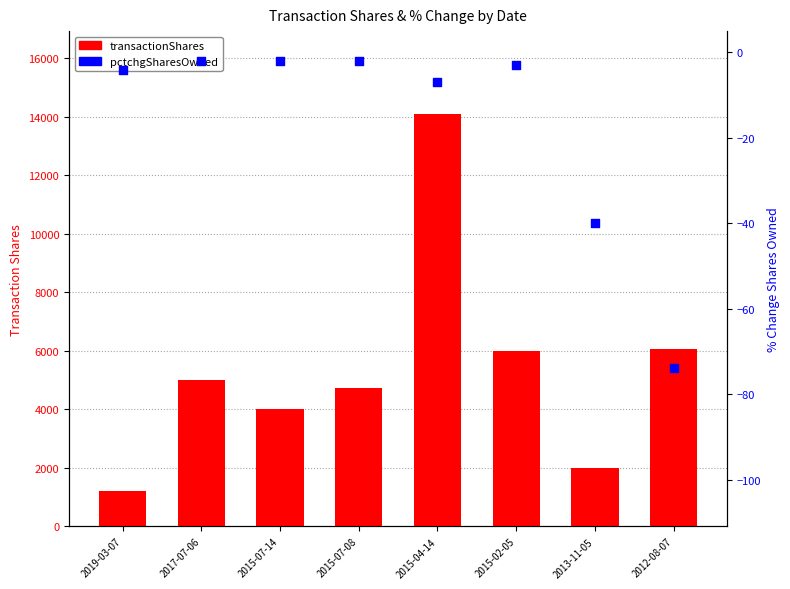

What are all the series names shown in the legend?

transactionShares, pctchgSharesOwned